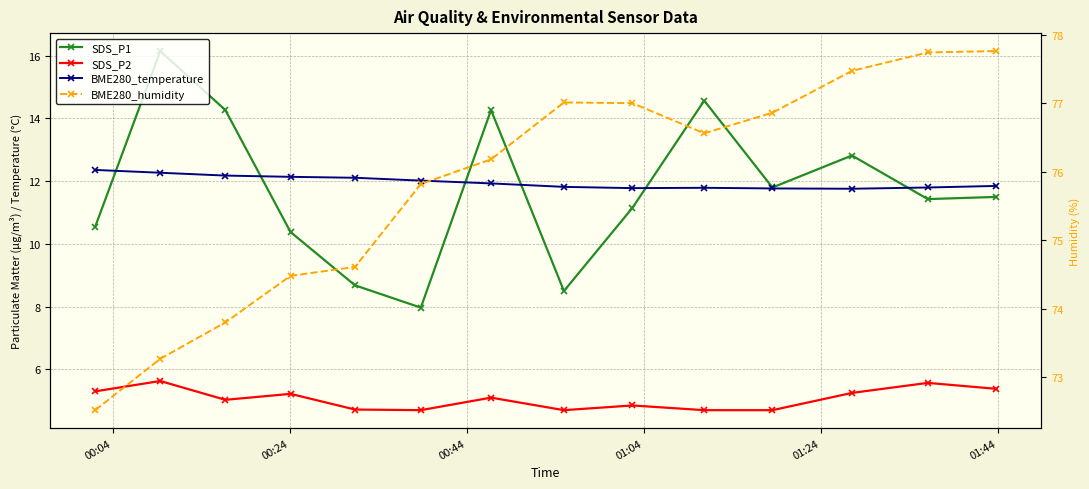

Which series has the largest total across all categories?

BME280_humidity